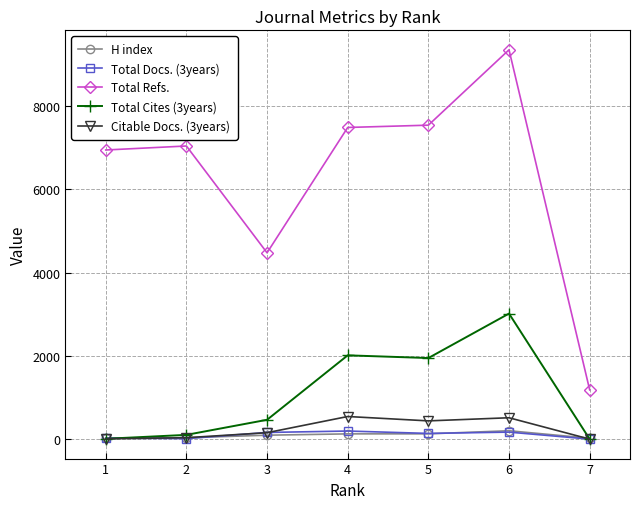

True or false: Total Docs. (3years) has more than 0 points higher than both neighbors.

True